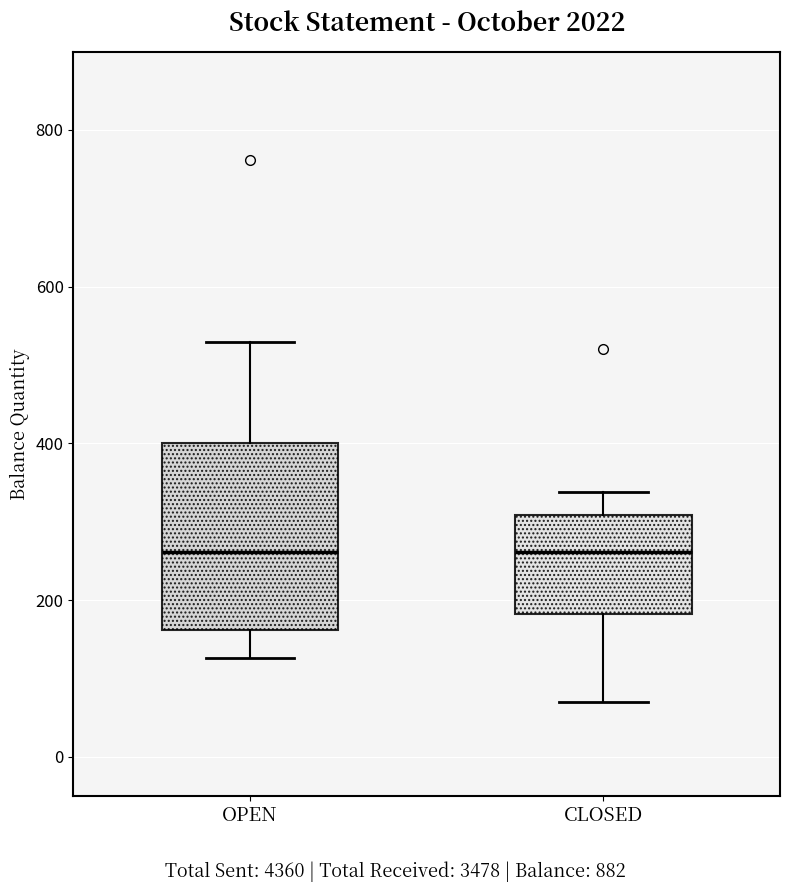

Reading left to right, transcribe this box plot: for each box, give where its median line is, the range the box spans, and where its two whiskers end, as read against the y-axis. The values are not printed on the chart, so give them approximately, as read against the axis.

OPEN: median 260, box 160 to 400, whiskers 120 to 540
CLOSED: median 260, box 180 to 300, whiskers 80 to 340